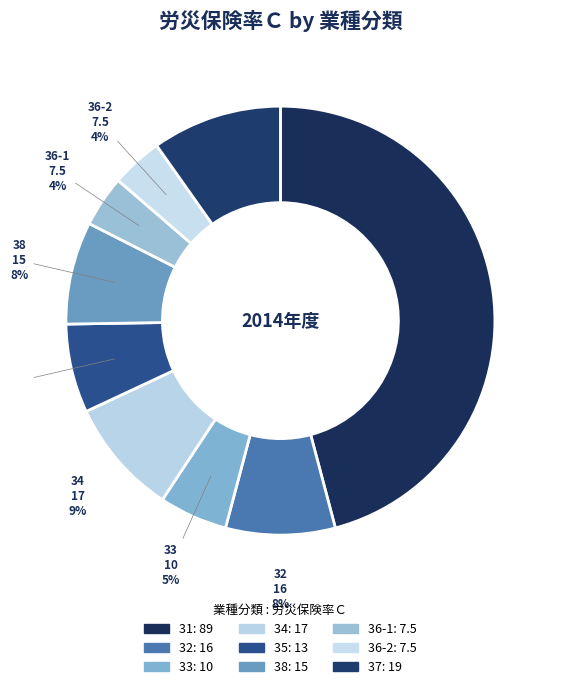

Combined, do 35 and 38 account for over 50%?

No